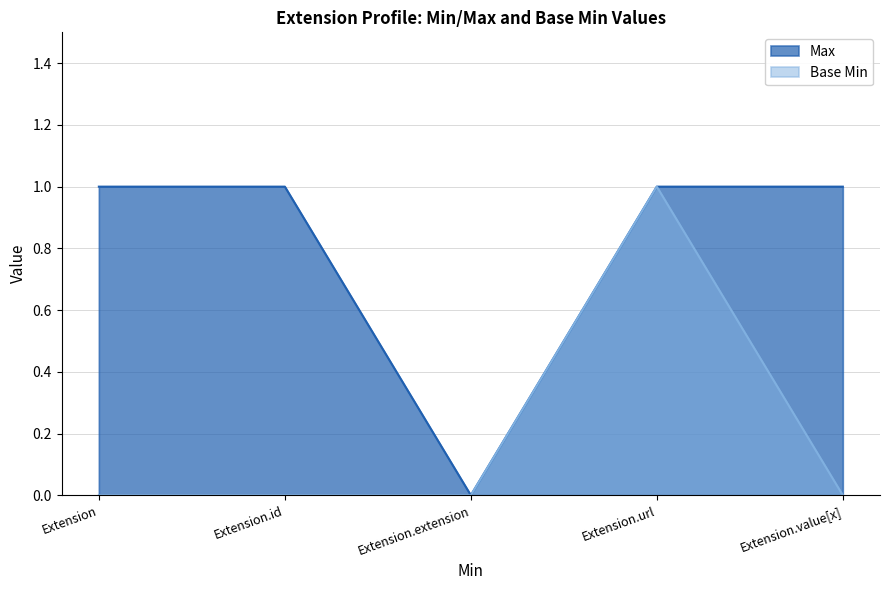

Which series has the largest total across all categories?

Max